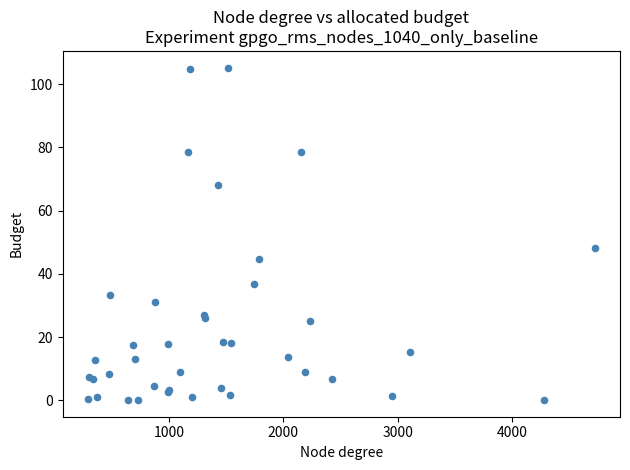

What Y value in the scatter plot is closest to 52?

48.2